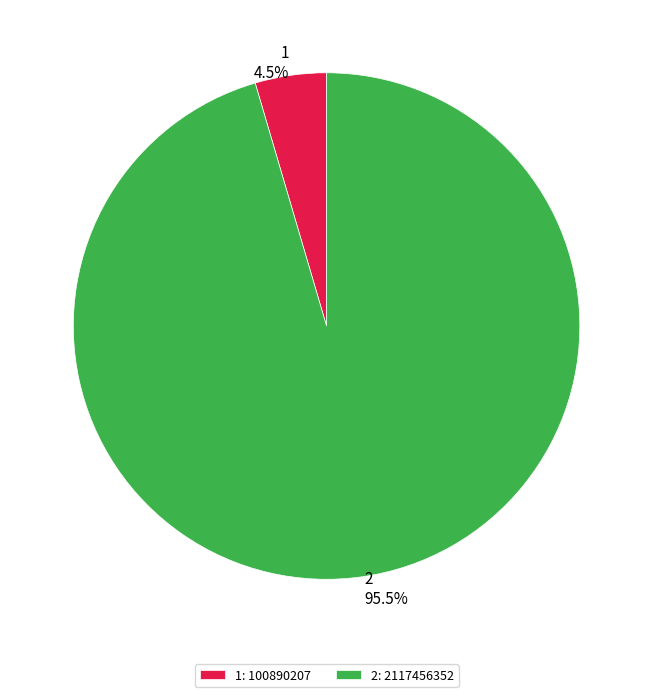

Which category has the smallest portion of the pie?

1